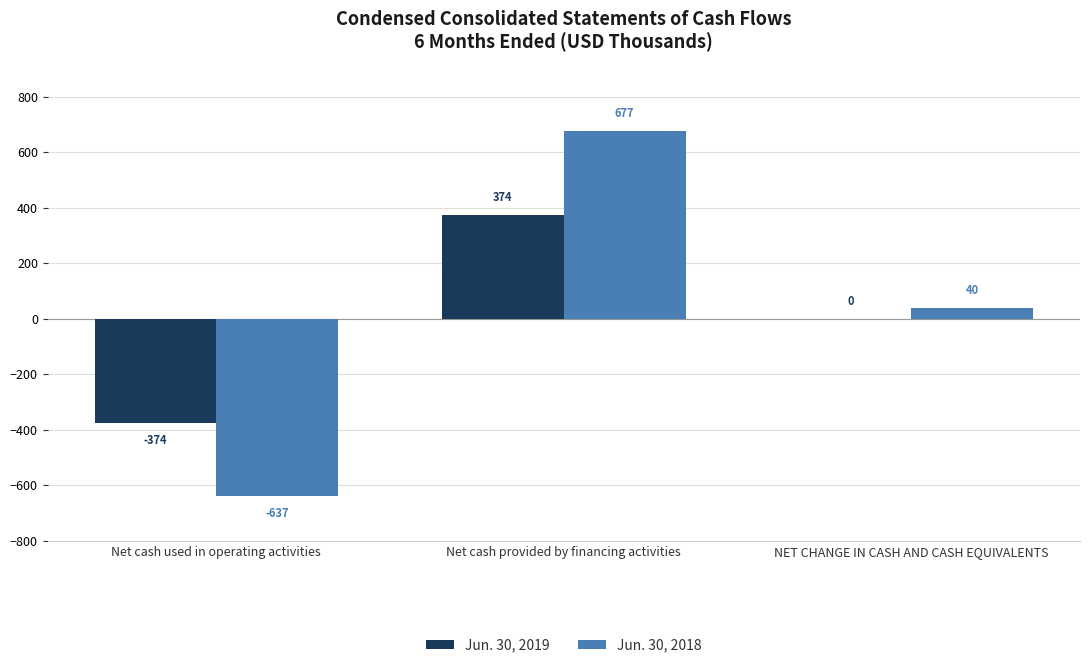

Count the Jun. 30, 2019 values in the range -374 to 374.

3